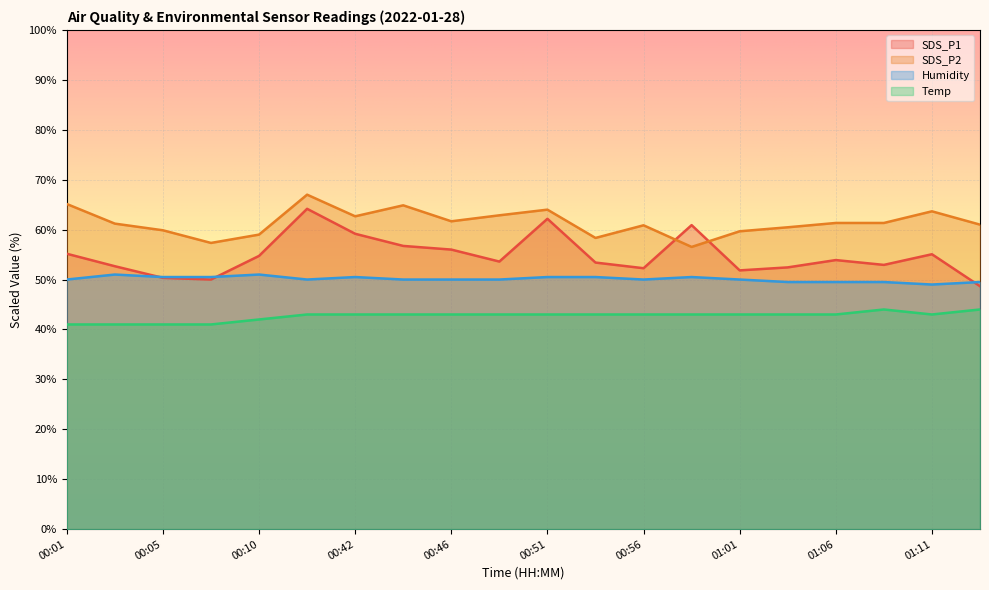

What is the value of the SDS_P2 point at the 20th from the left?

61.0